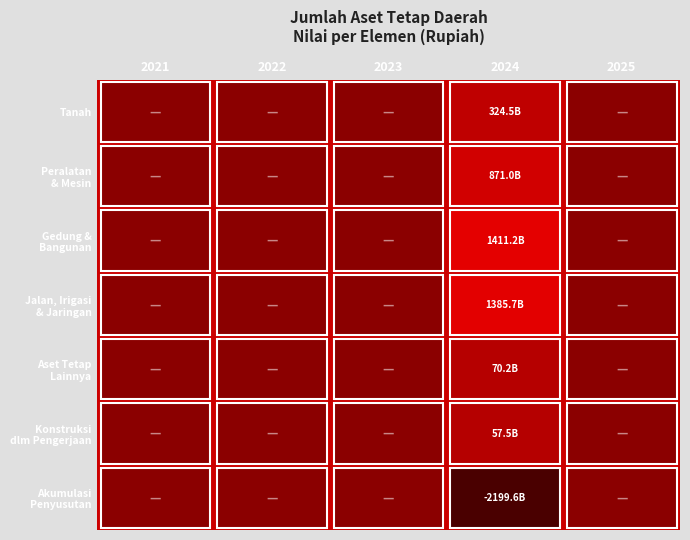

What is the smallest value displayed?

-2199602055860